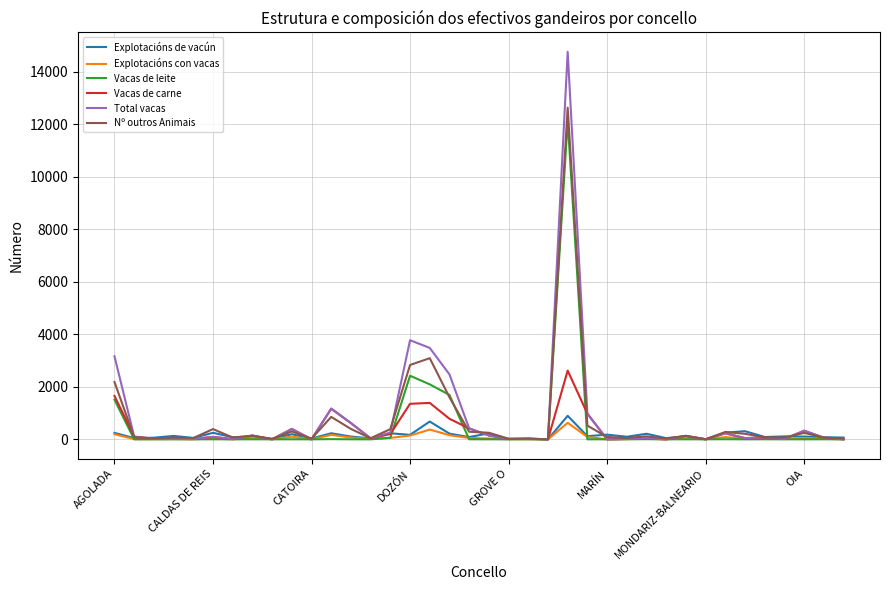

Which series has the widest spread of values?

Total vacas